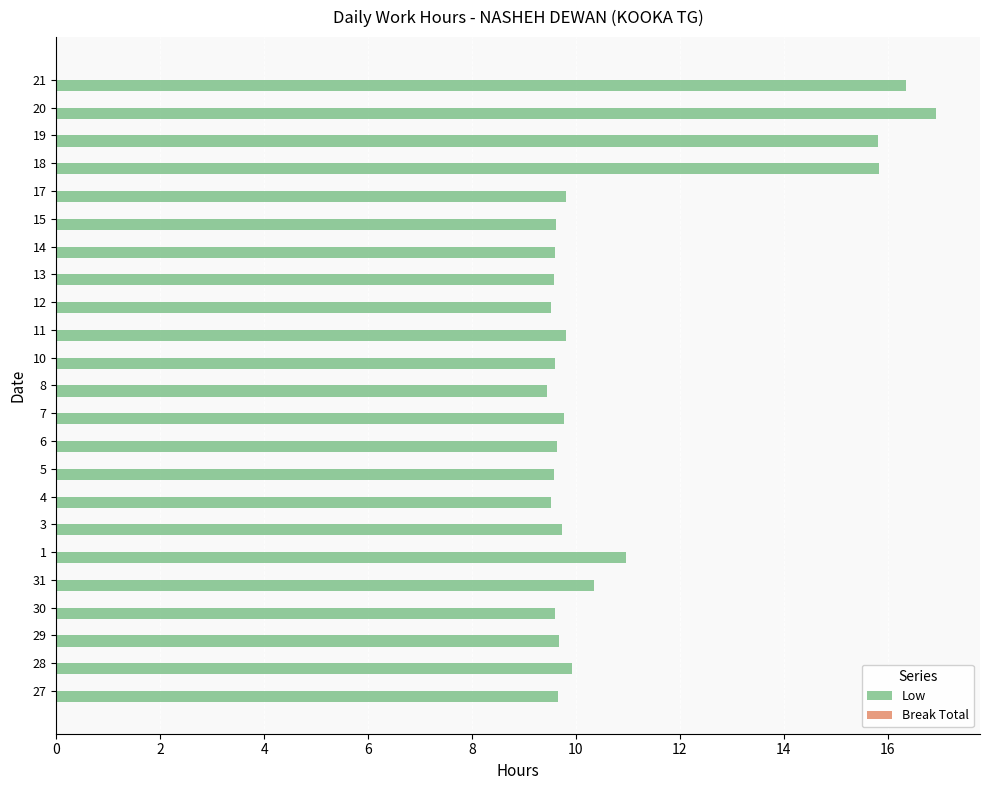

Does the chart contain stacked bars?

No